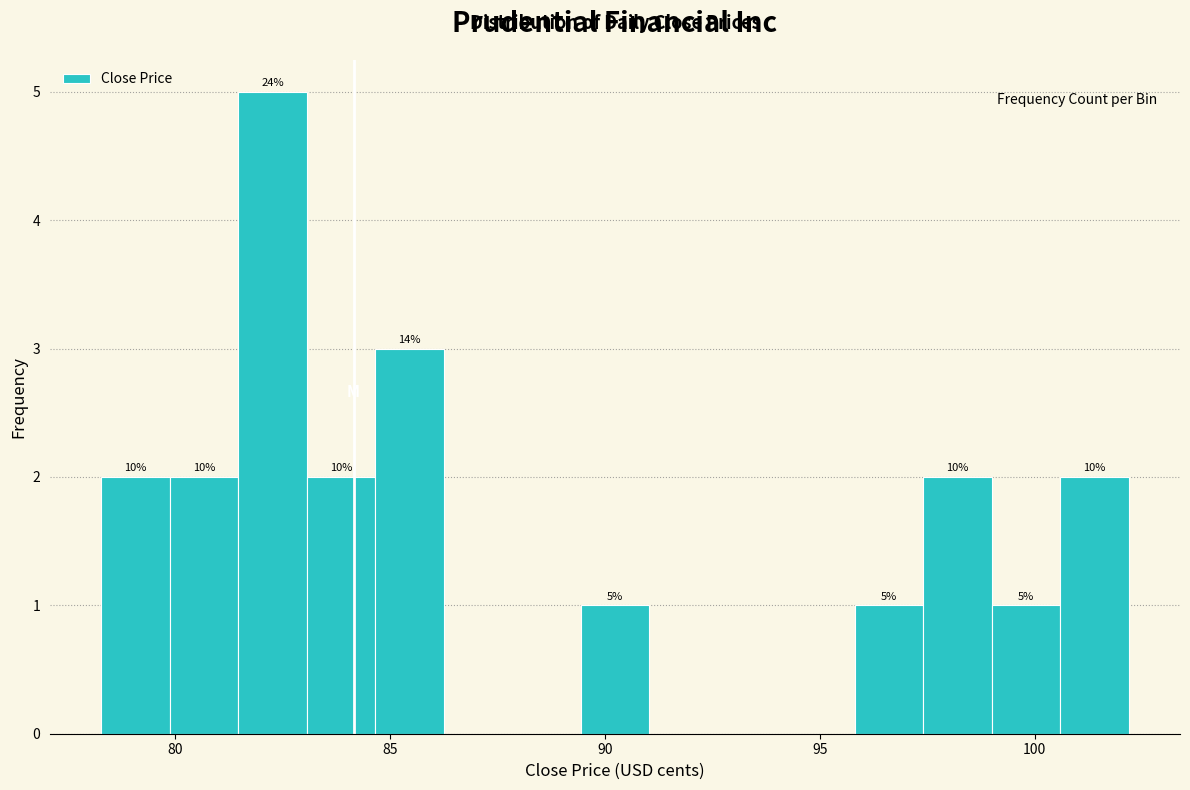

Read against the x-axis, roughly where is the centre of the tallest bar?

82.5